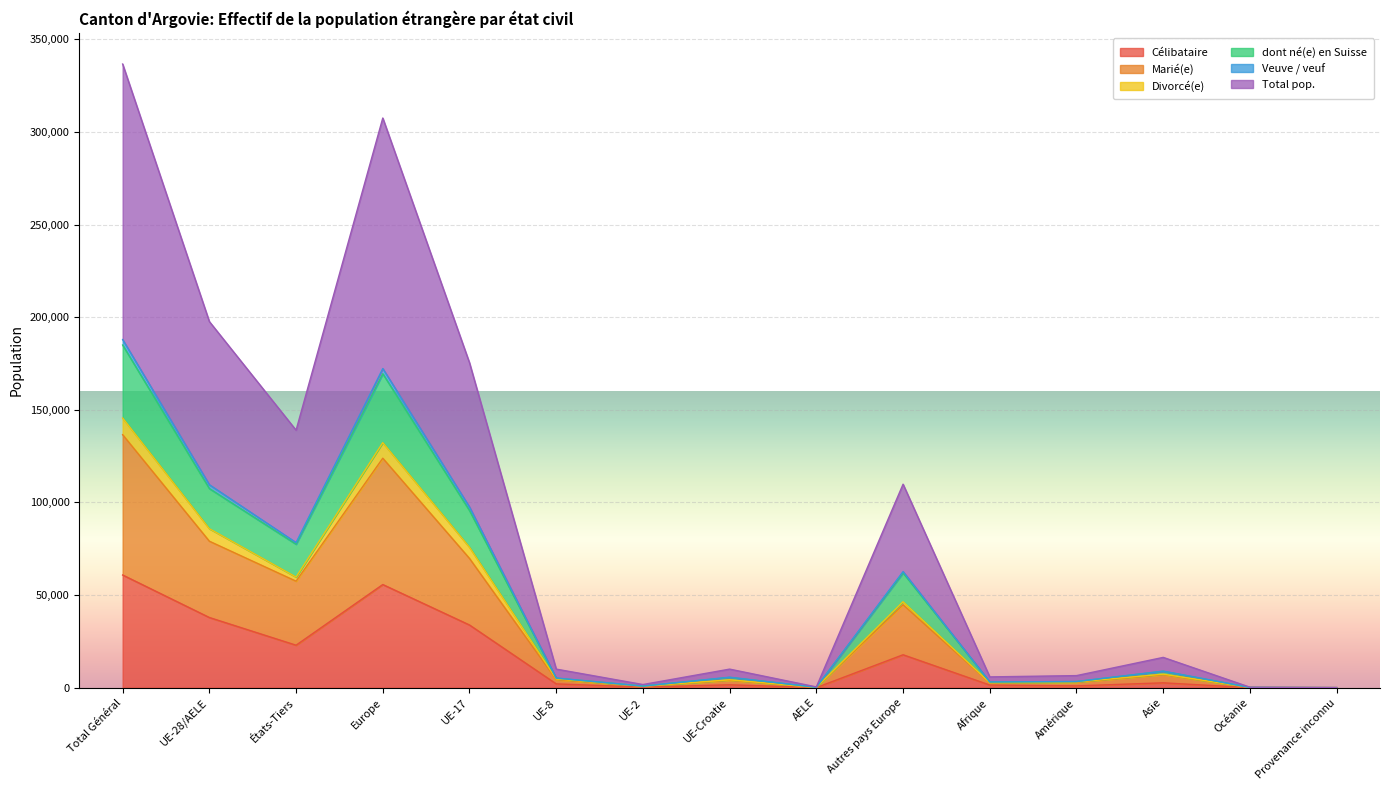

True or false: Total pop. has more than 2 interior local peaks.

True